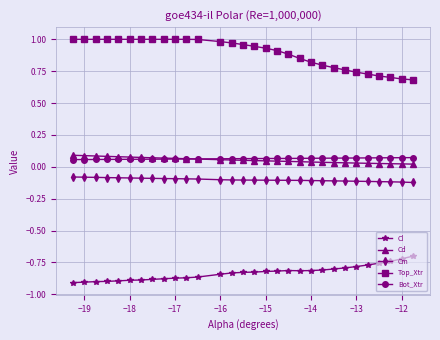

Which series has the largest total across all categories?

Top_Xtr